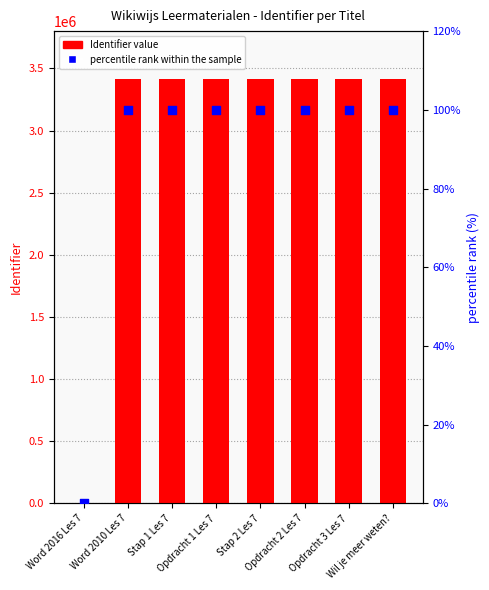

Which series contains the highest Y value?

Identifier (count)